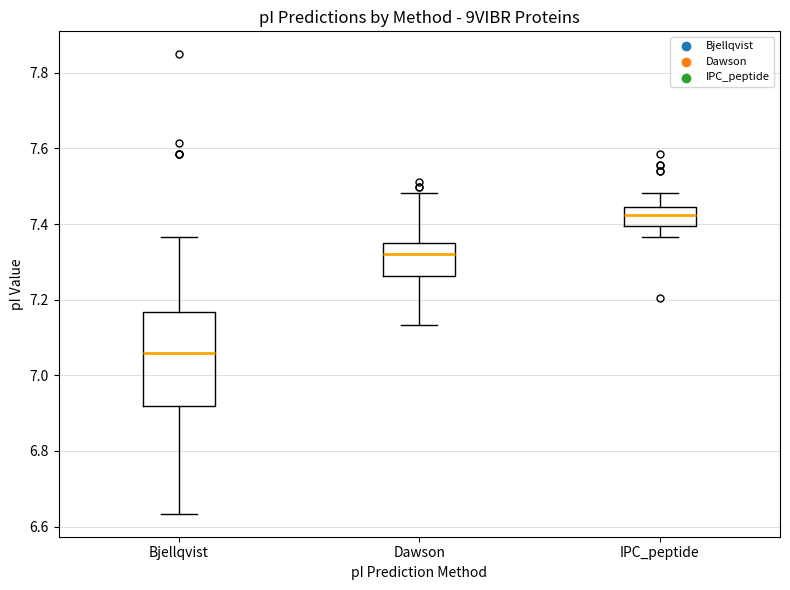

Comparing the boxes themselves (not the whiskers), which one is the tallest?

Bjellqvist